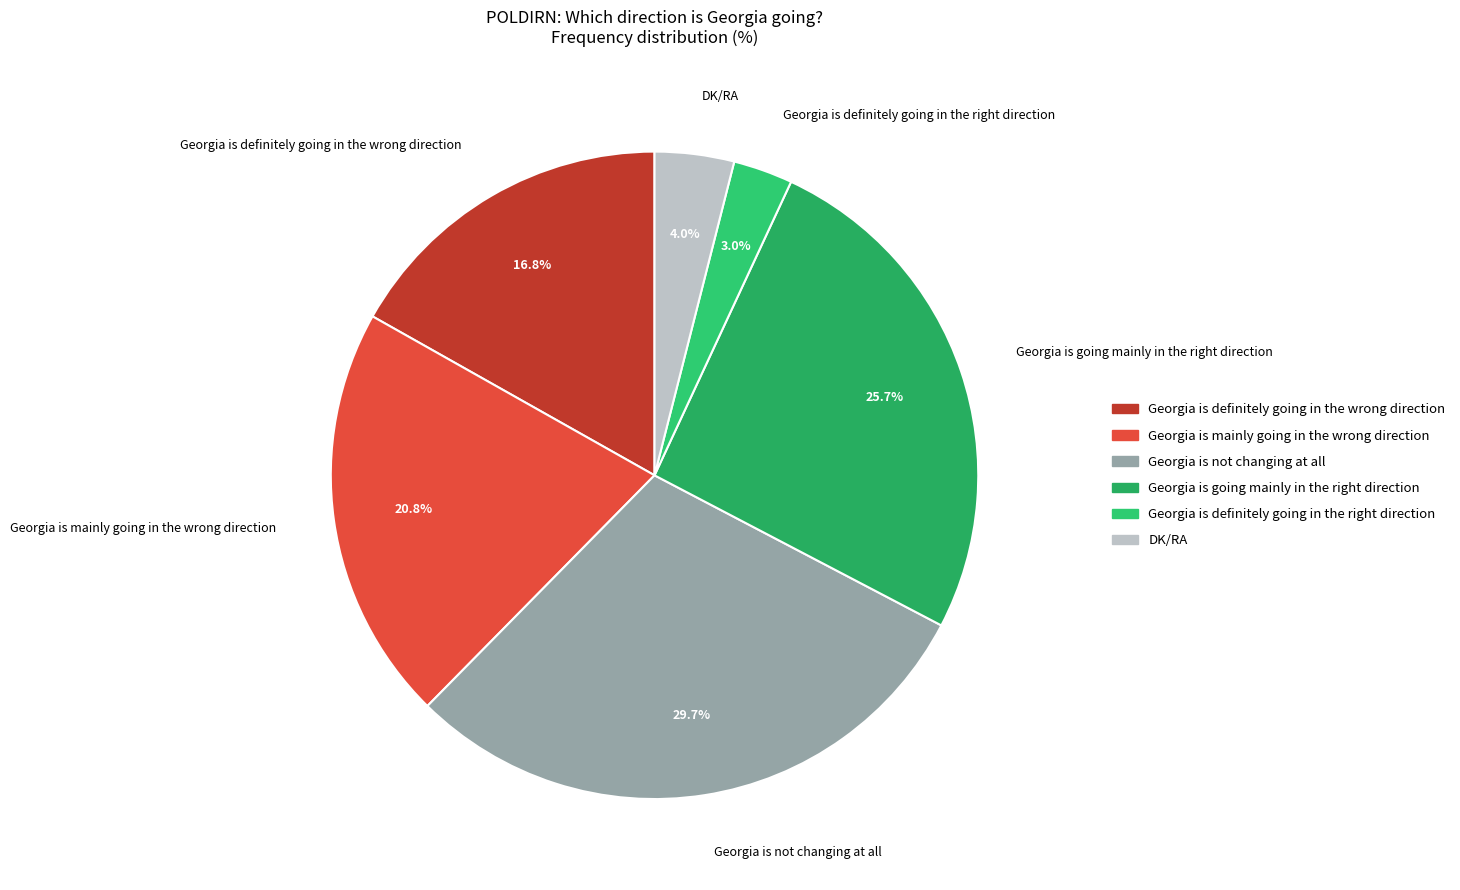

Which category has the biggest portion of the pie?

Georgia is not changing at all